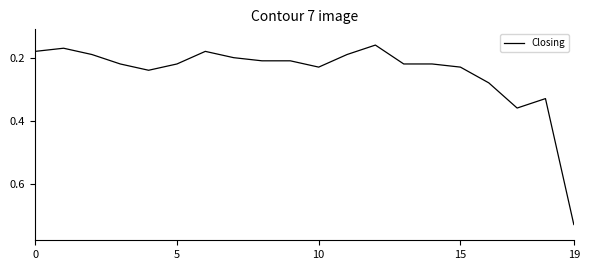

What is the difference between the maximum and minimum values?

0.6